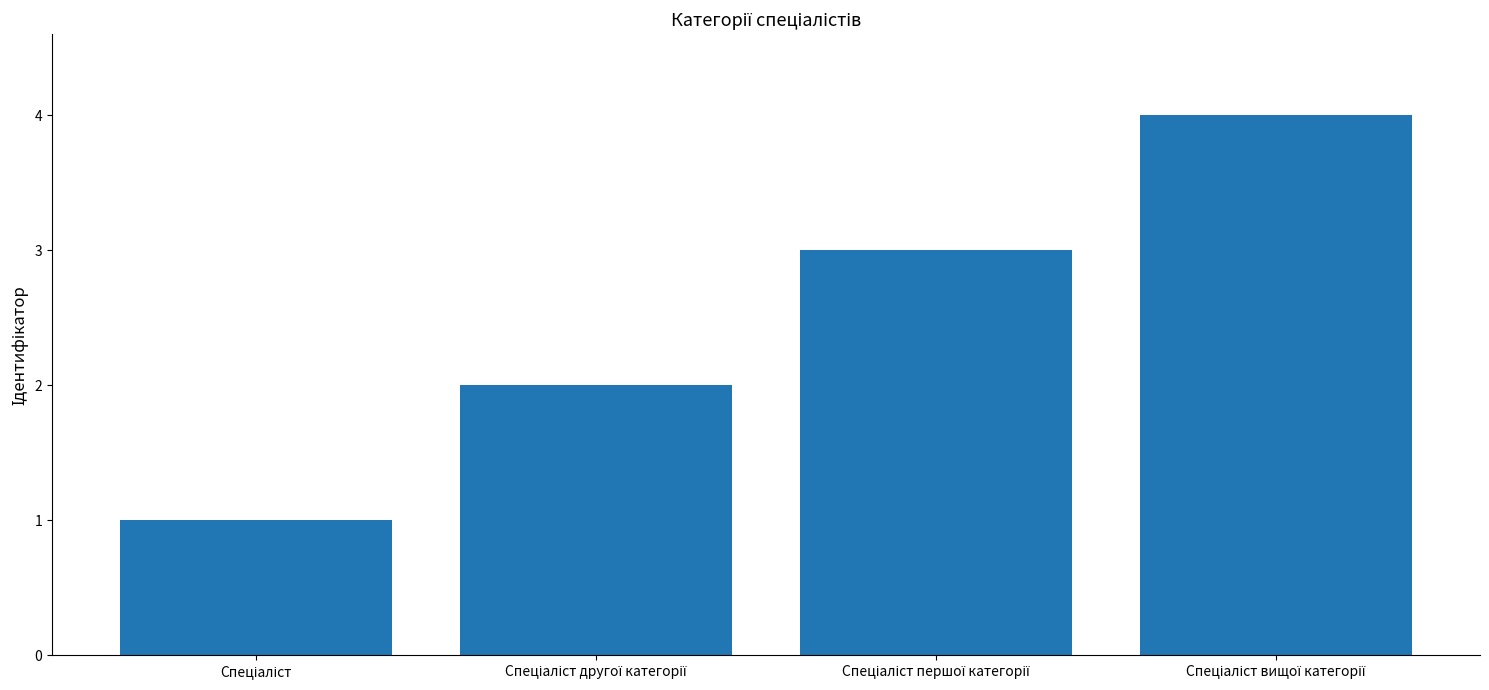

What is the difference between the maximum and minimum values?

3